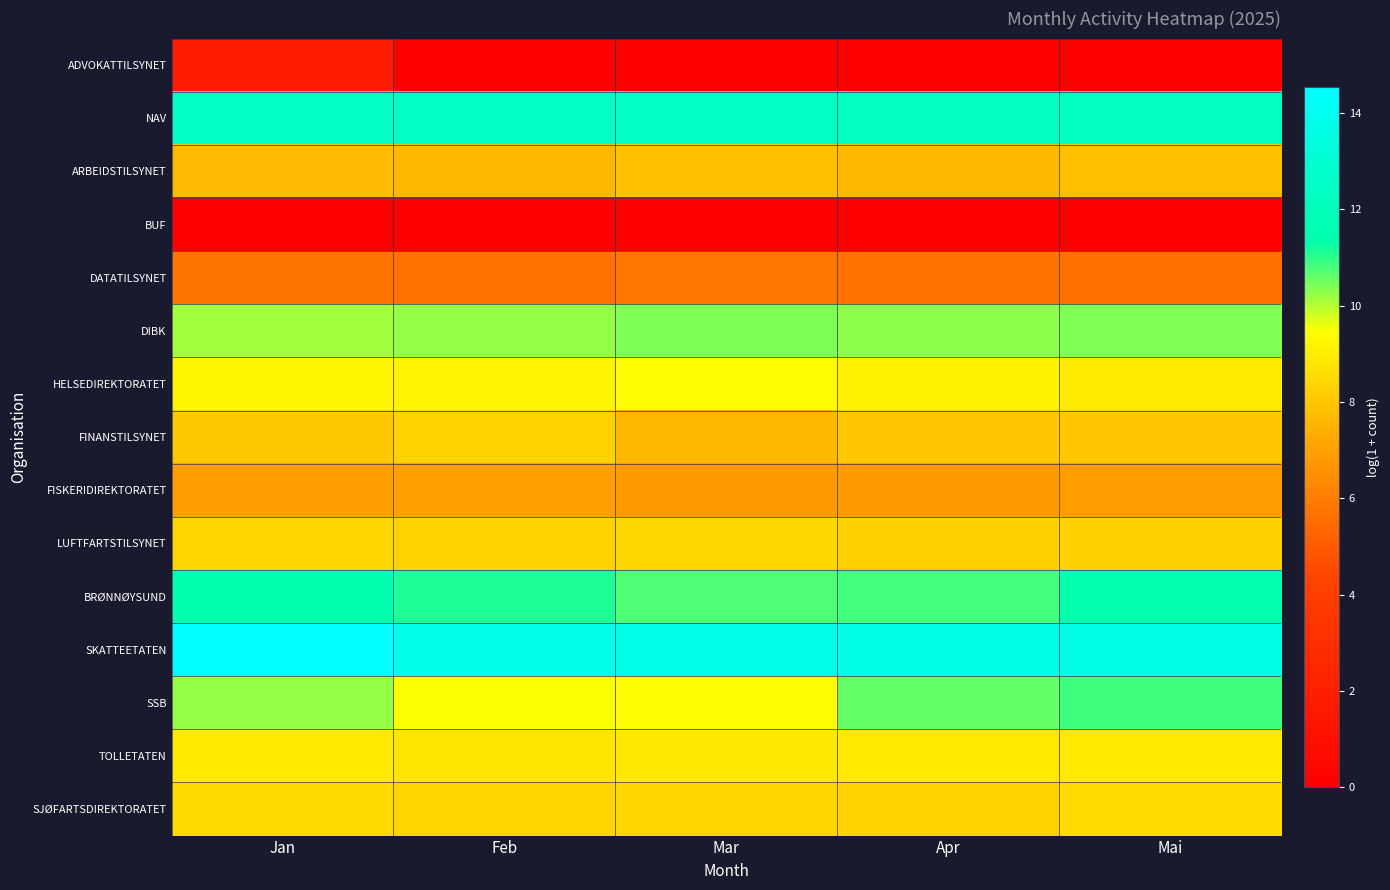

At which category is the sum across all series the highest?

Jan